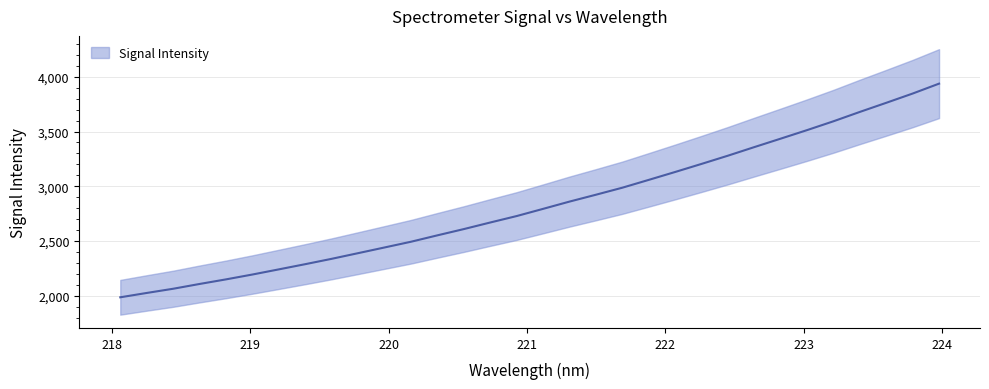

What is the value of the 28th point from the left?

3593.9